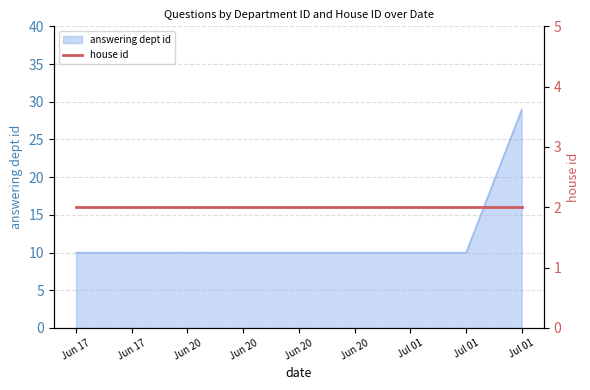

What is the label of the 1st point from the right?

Jul 01